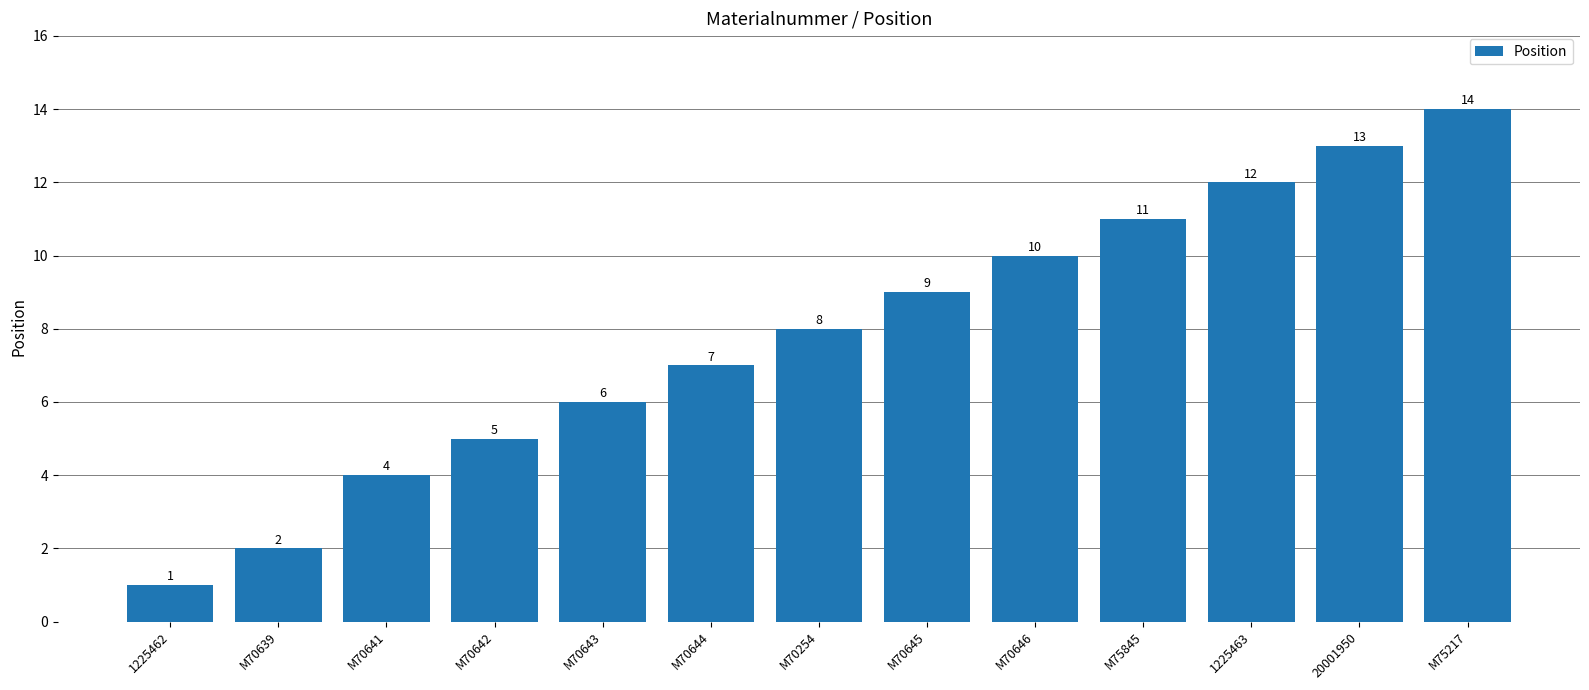

Reading right to left, what are all the values shown in this chart?

14	13	12	11	10	9	8	7	6	5	4	2	1